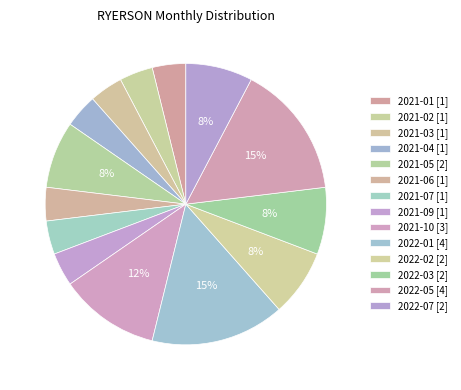

Count the number of slices in the pie.

14